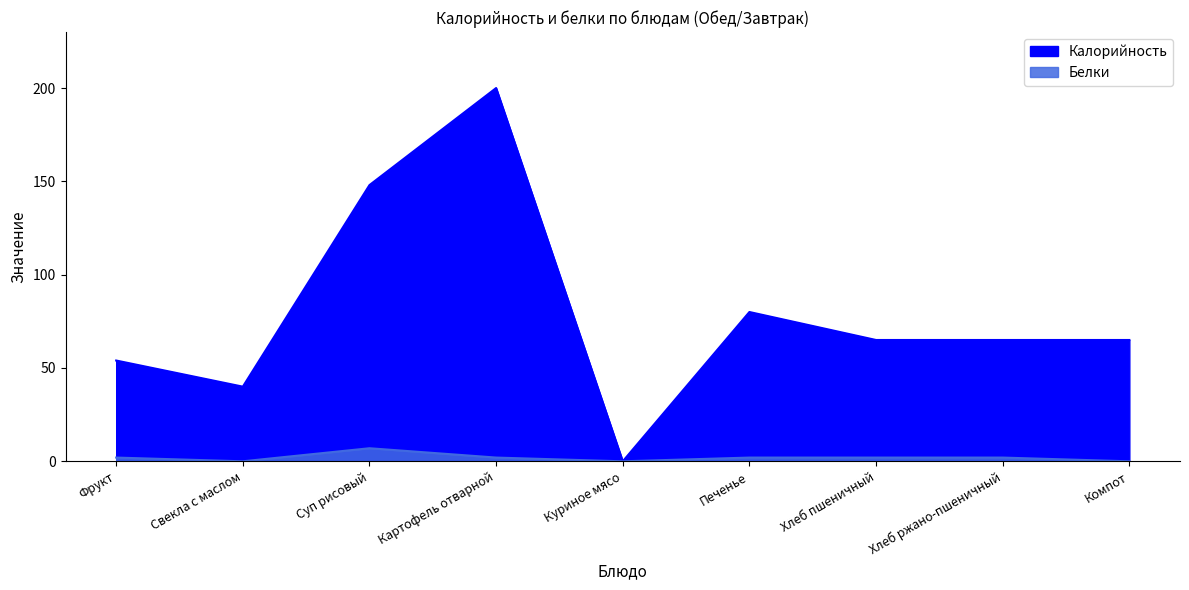

True or false: Белки has a value of 0 at Компот.

True